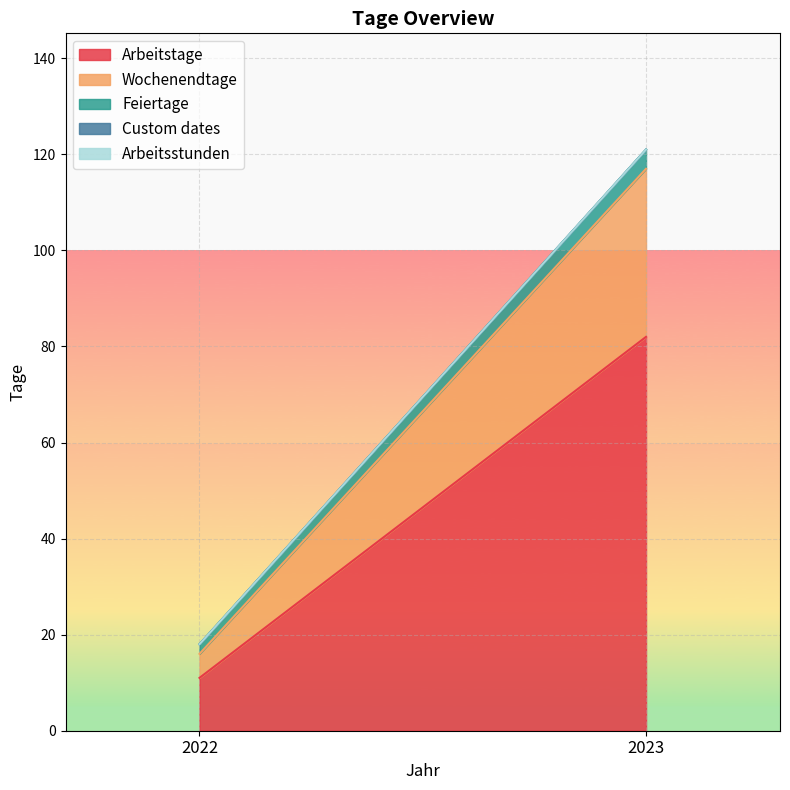

Reading left to right, list all the values displayed in this chart.

Arbeitstage: 11	82
Wochenendtage: 5	35
Feiertage: 2	4
Custom dates: 0	0
Arbeitsstunden: 0	0